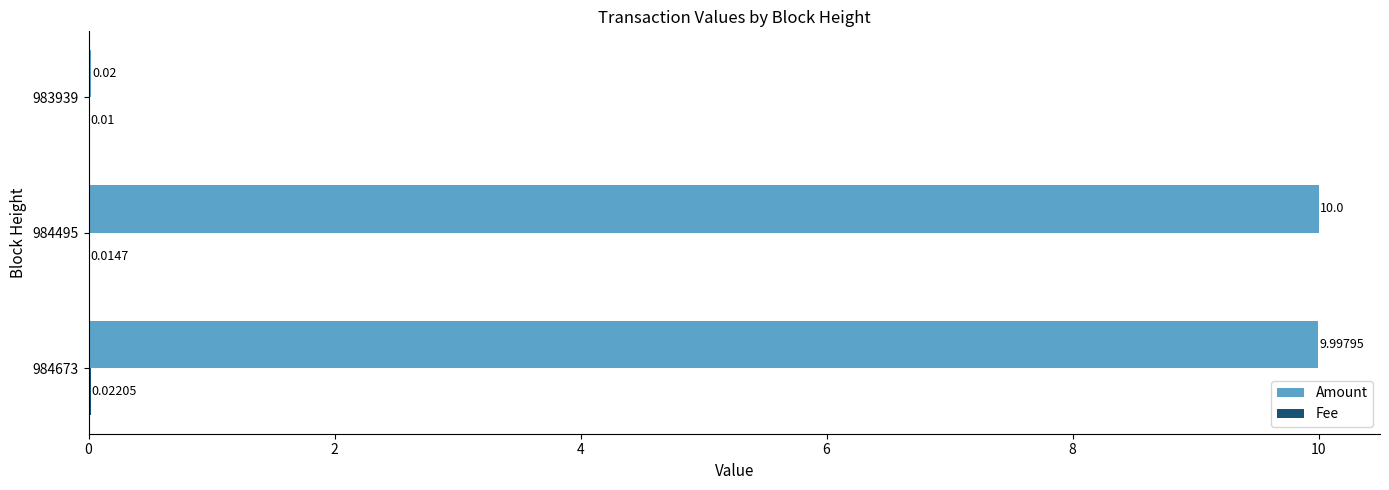

What is the sum of the Amount values at 983939 and 984495?

10.0